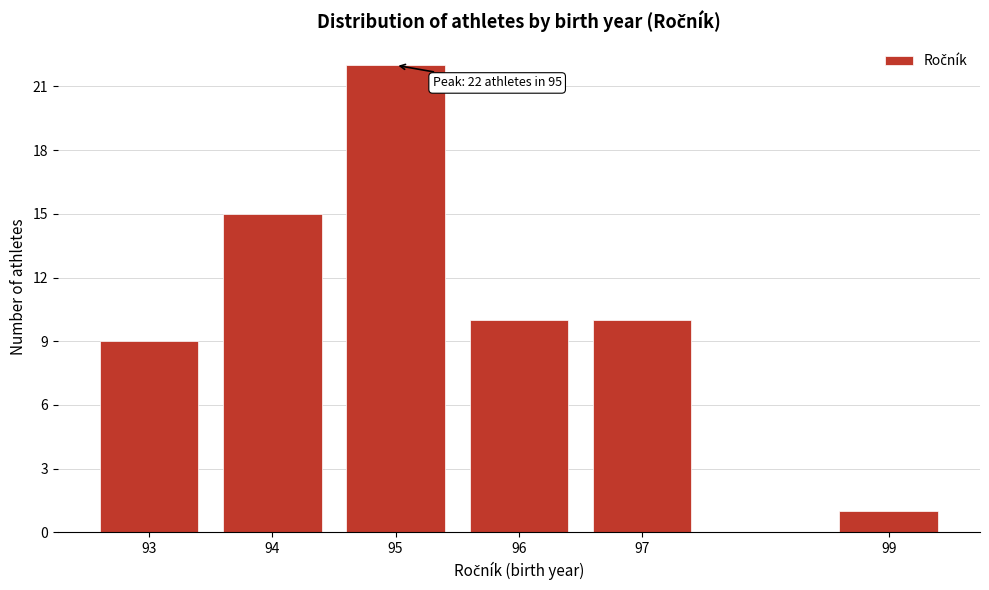

Reading left to right, list all the values displayed in this chart.

93=9	94=15	95=22	96=10	97=10	99=1